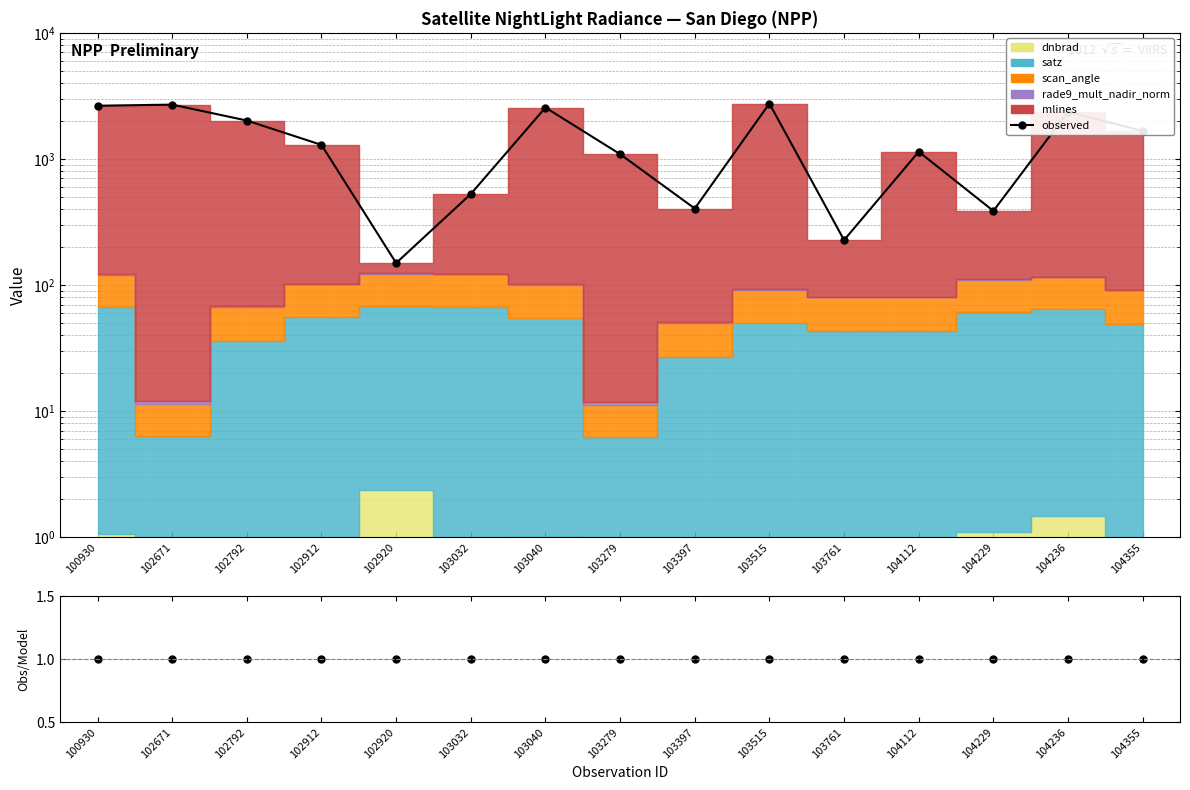

Which category has the highest value in the ratio series?

100930